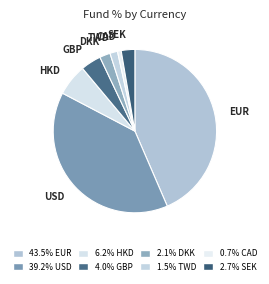

Rank the categories by value from highest to lowest.

EUR, USD, HKD, GBP, SEK, DKK, TWD, CAD